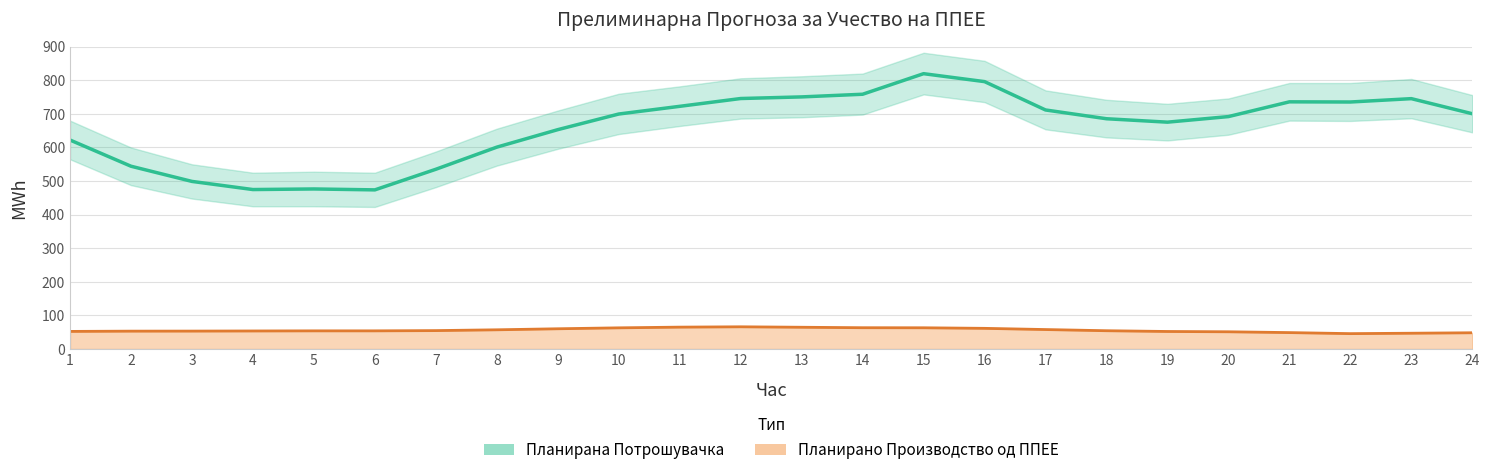

What is the difference between the second highest and minimum values in the Планирана Потрошувачка series?

322.2